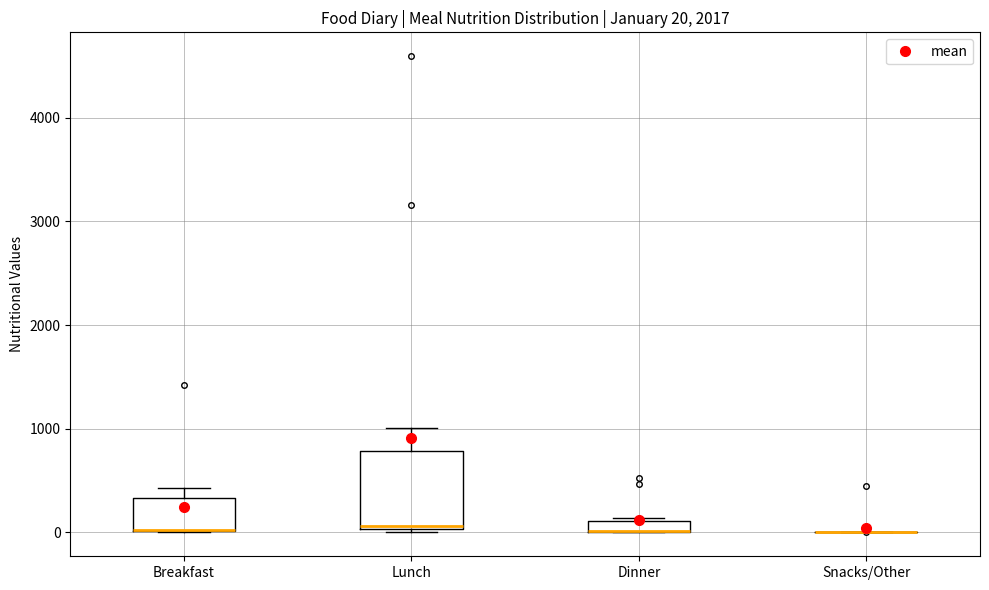

Comparing the boxes themselves (not the whiskers), which one is the tallest?

Lunch